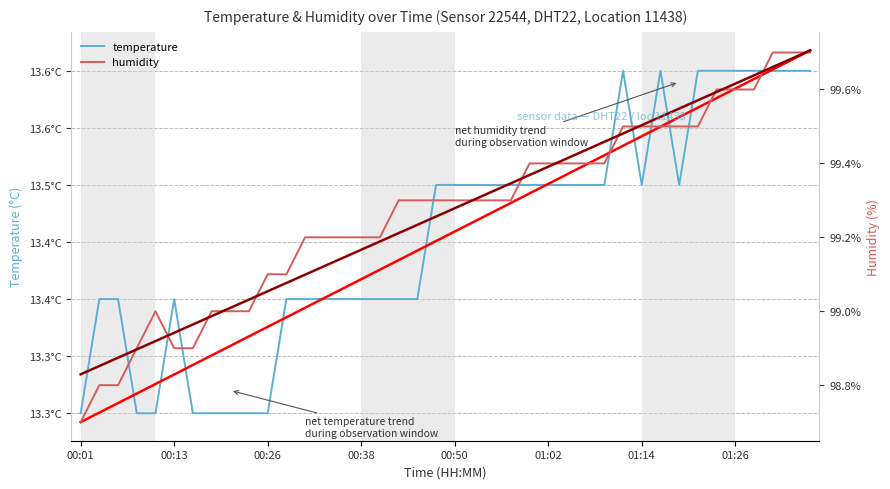

How many lines are shown in the chart?

4